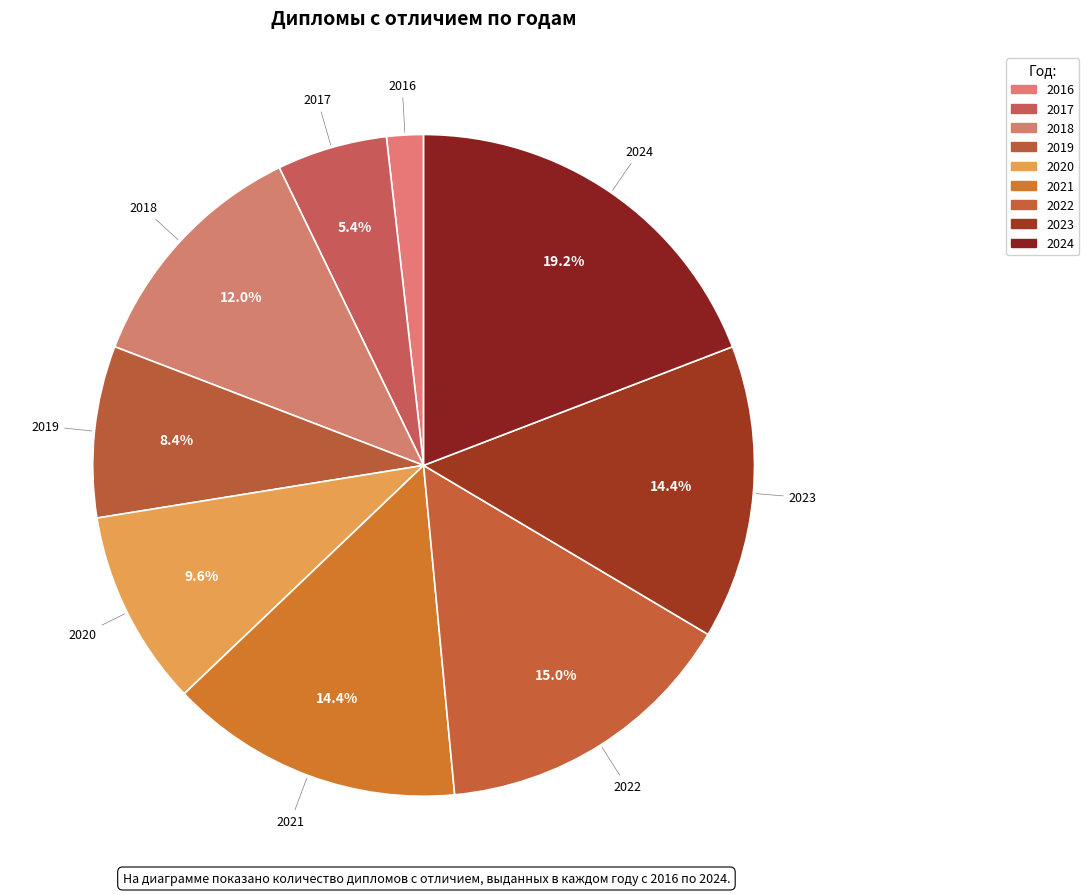

Count the number of slices in the pie.

9